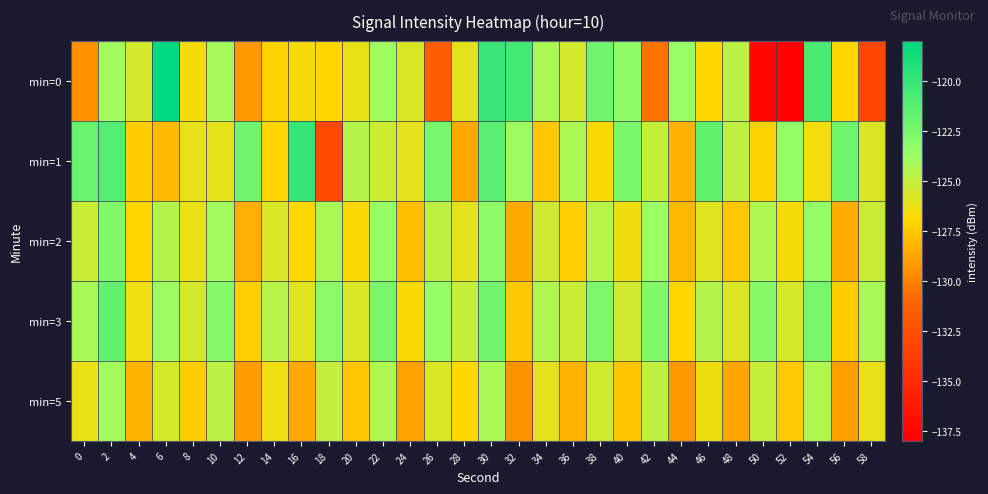

What is the spread (max minus min) of values at 8?

1.8